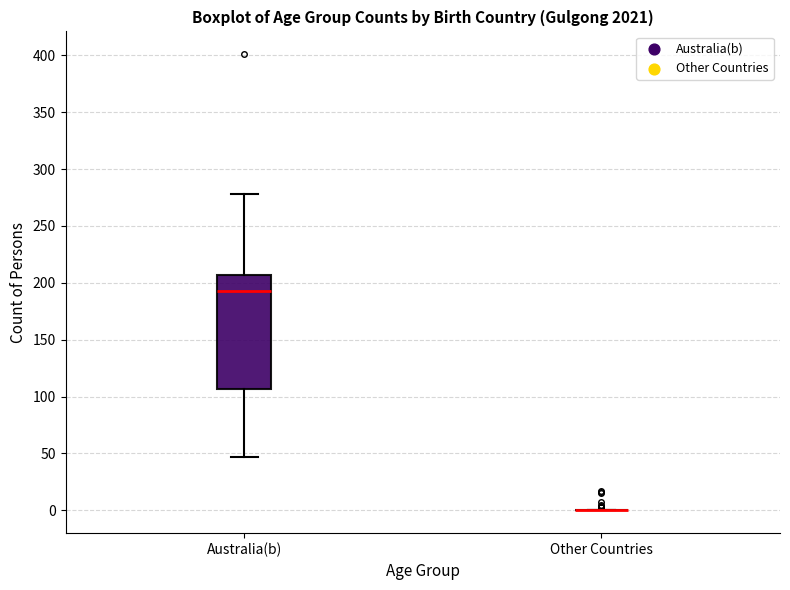

Reading left to right, read every box against the y-axis: the position of its median line, the range the box covers, and the ends of its whiskers. The values are not printed on the chart, so give them approximately, as read against the axis.

Australia(b): median 195, box 105 to 205, whiskers 45 to 280
Other Countries: box collapsed to a line at 0, whiskers 0 to 0